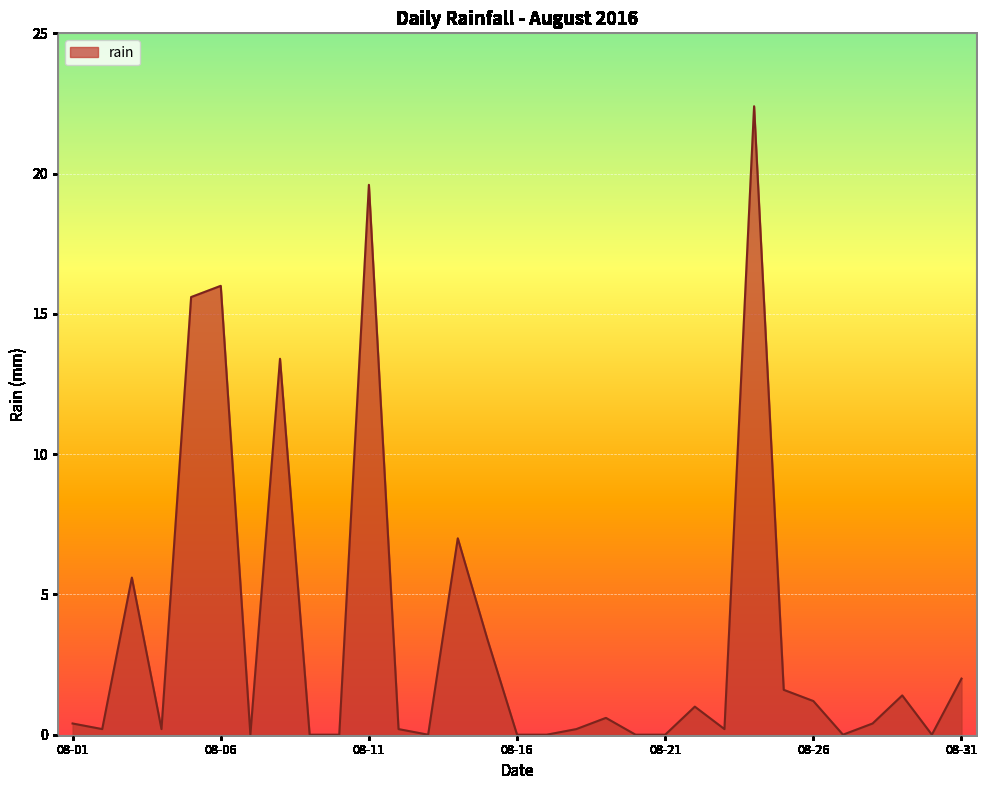

What is the sum of all values?

112.6